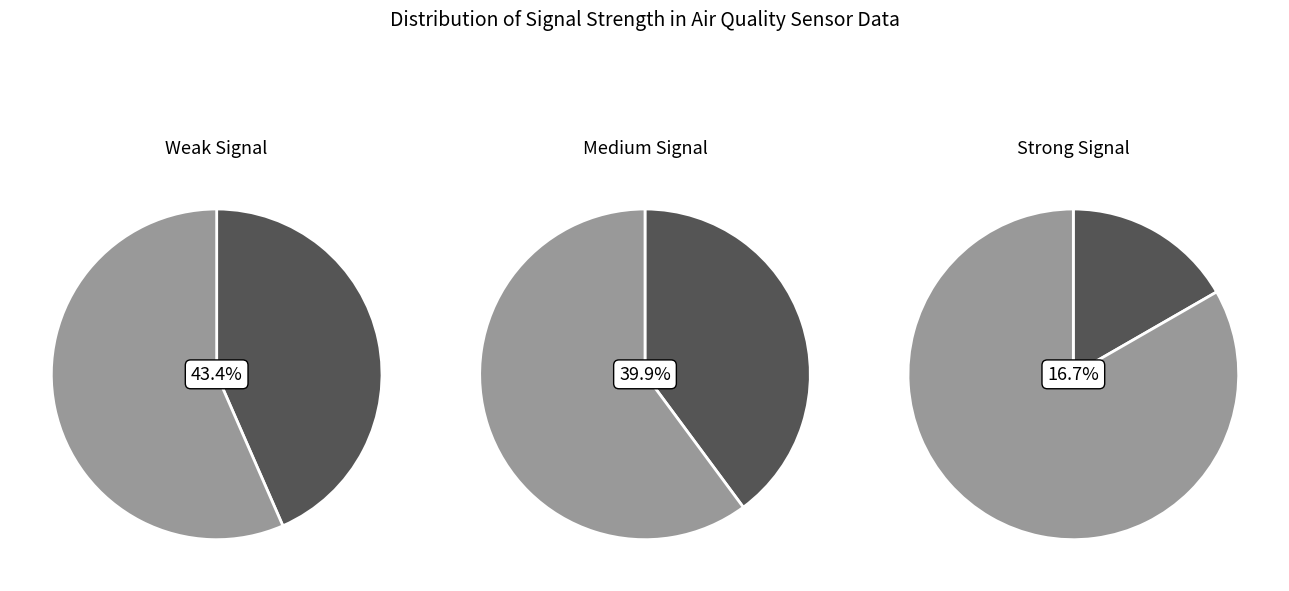

Is there any slice that represents more than half of the pie?

Yes